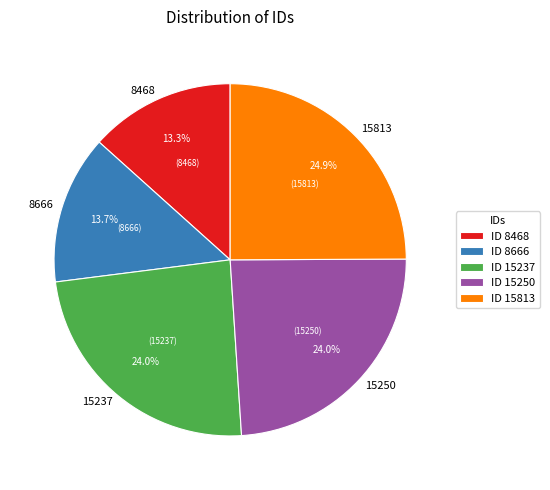

What portion of the pie excludes 8666?

86.3%